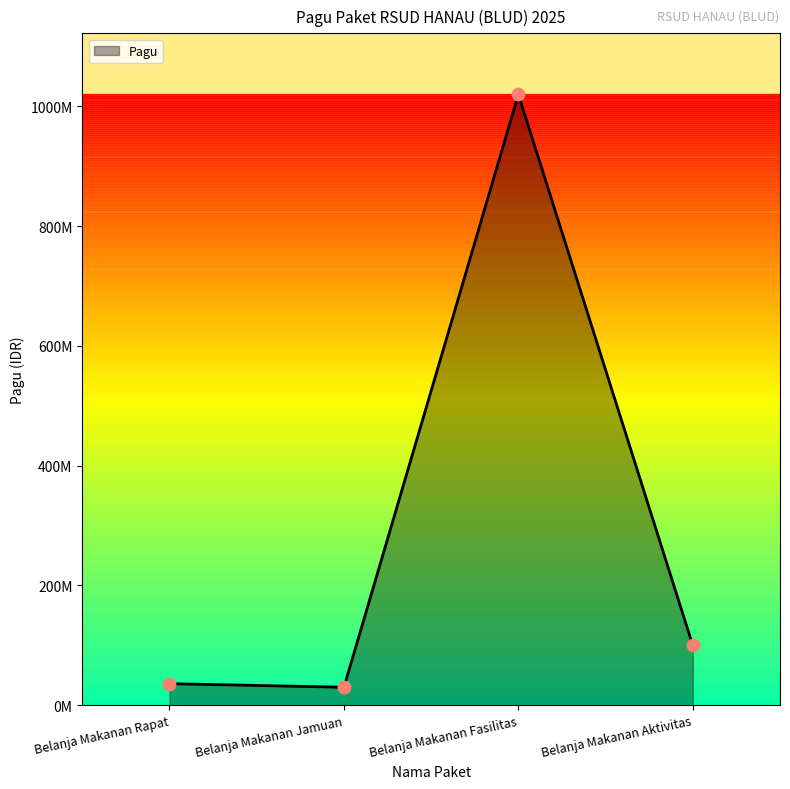

Which has a higher value, Belanja Makanan Fasilitas or Belanja Makanan Aktivitas?

Belanja Makanan Fasilitas